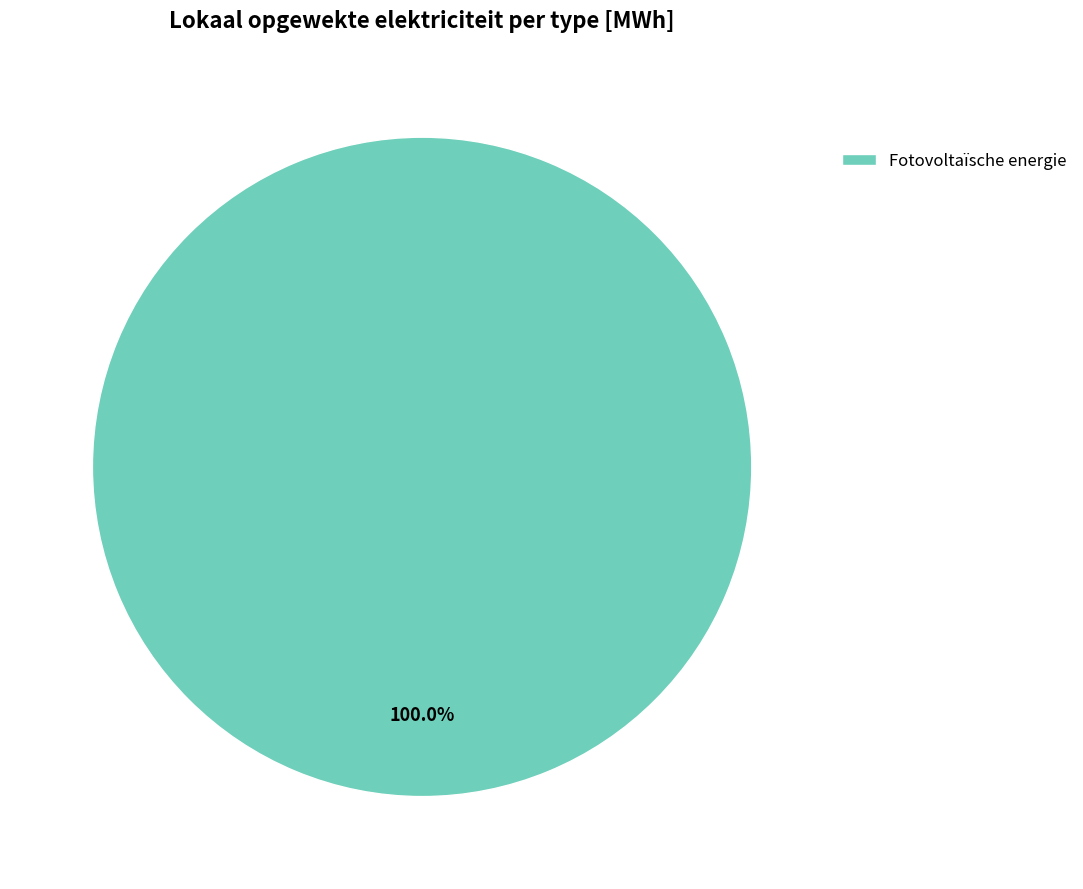

Rank the categories by value from highest to lowest.

Fotovoltaïsche energie